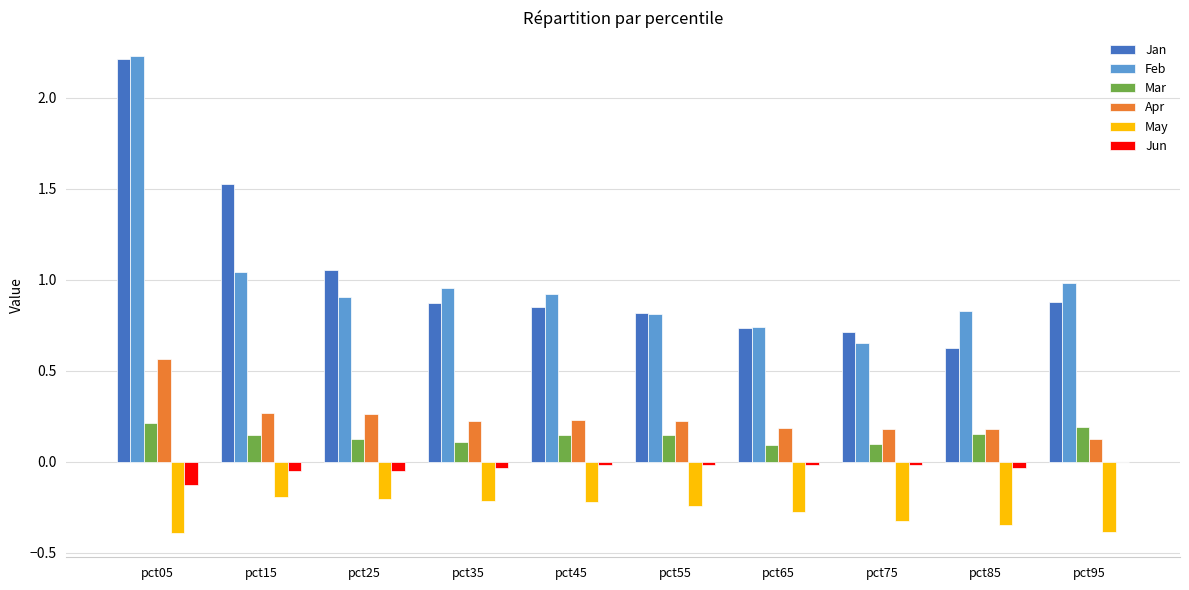

Is the value of May at pct15 greater than the value of Apr at pct15?

No